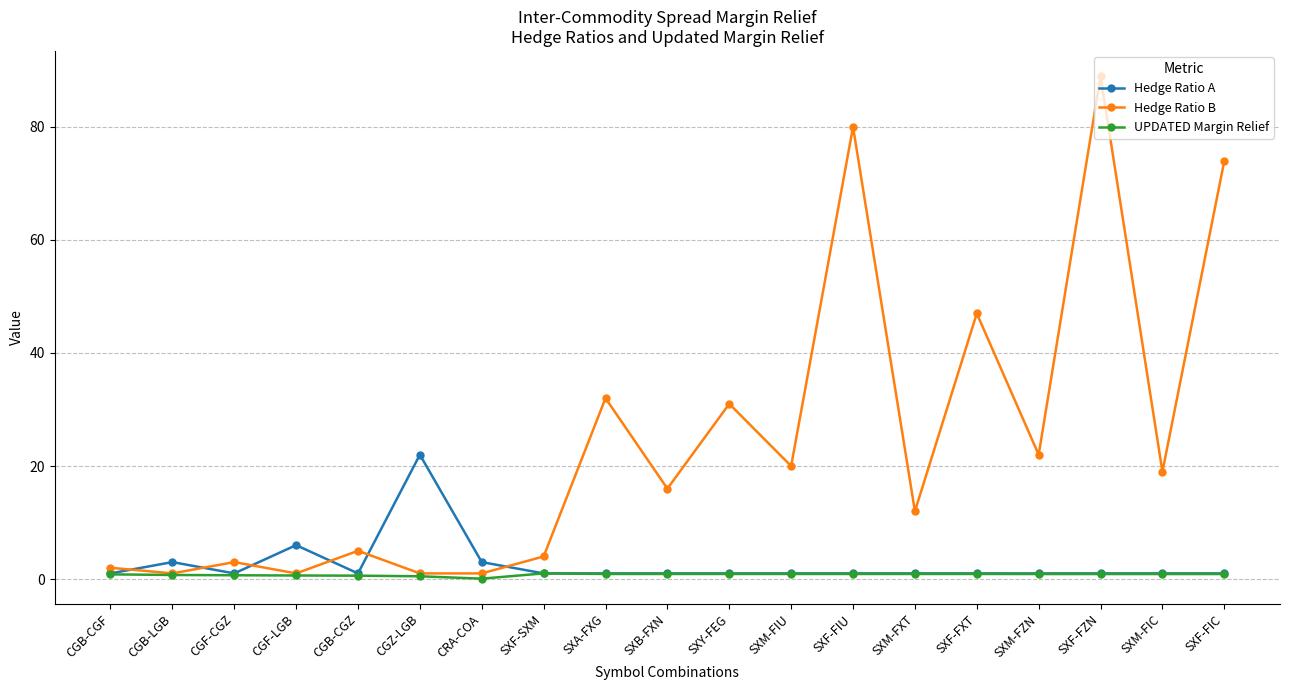

How many distinct data groups are displayed?

3